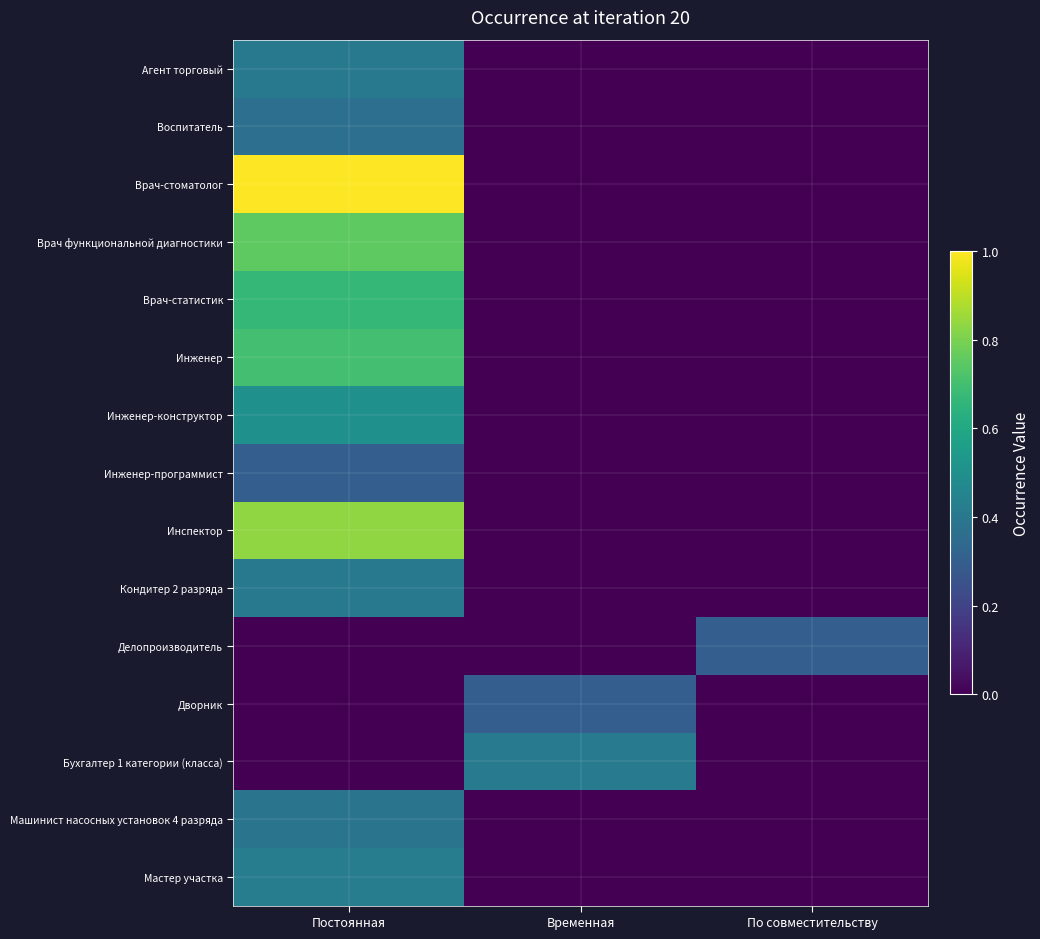

At which category is the sum across all series the highest?

Постоянная